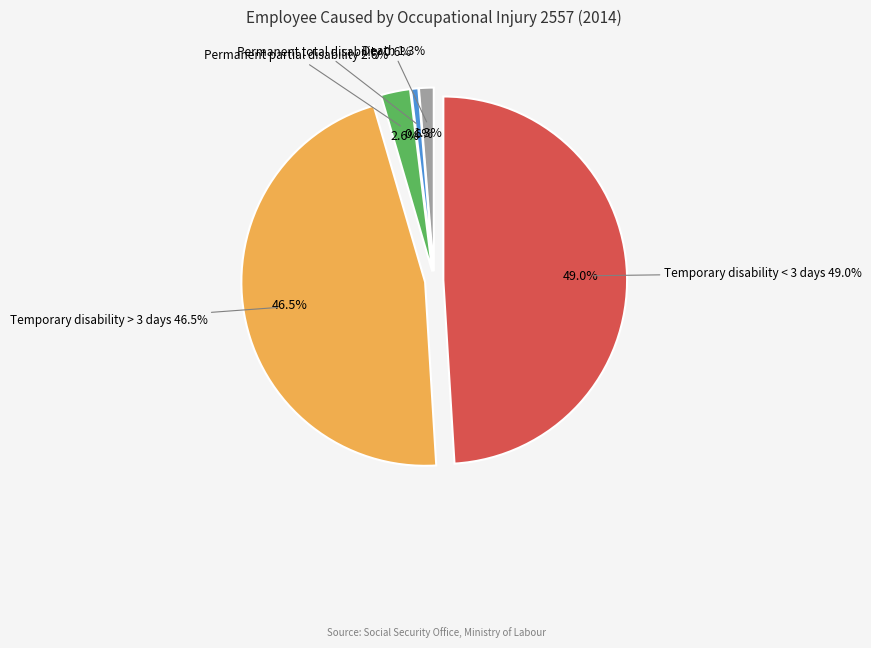

To the nearest percent, what portion does Death represent?

1%